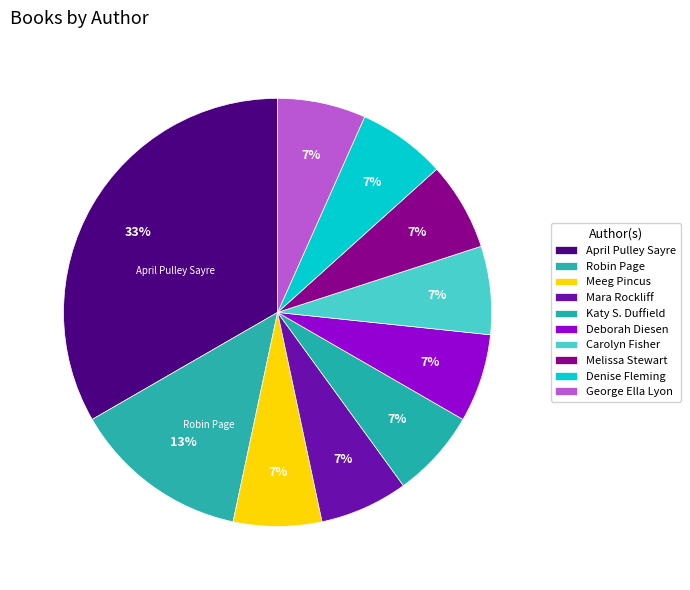

Rank the categories by value from lowest to highest.

Meeg Pincus, Mara Rockliff, Katy S. Duffield, Deborah Diesen, Carolyn Fisher, Melissa Stewart, Denise Fleming, George Ella Lyon, Robin Page, April Pulley Sayre